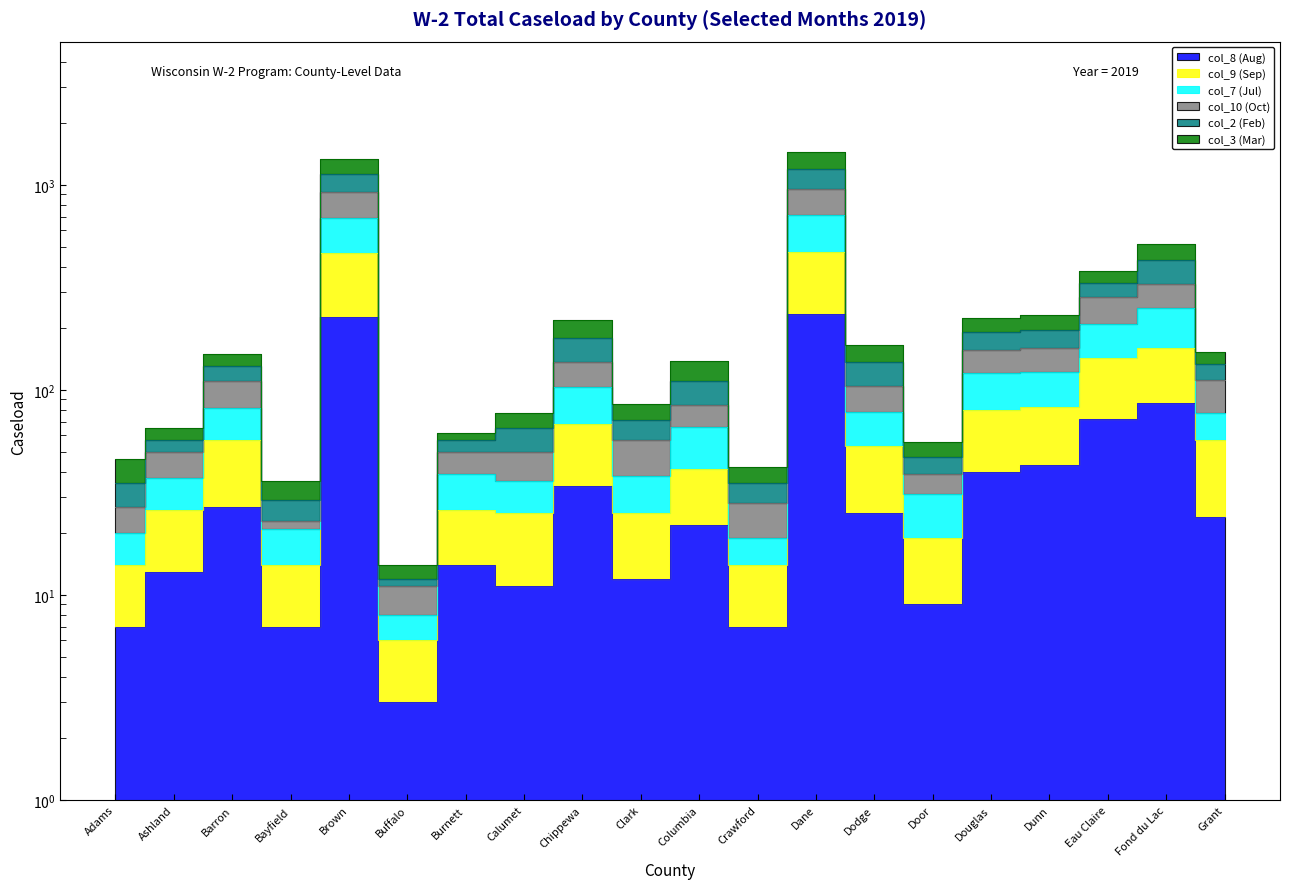

Is it true that col_10 (Oct) equals 50 at Burnett?

True